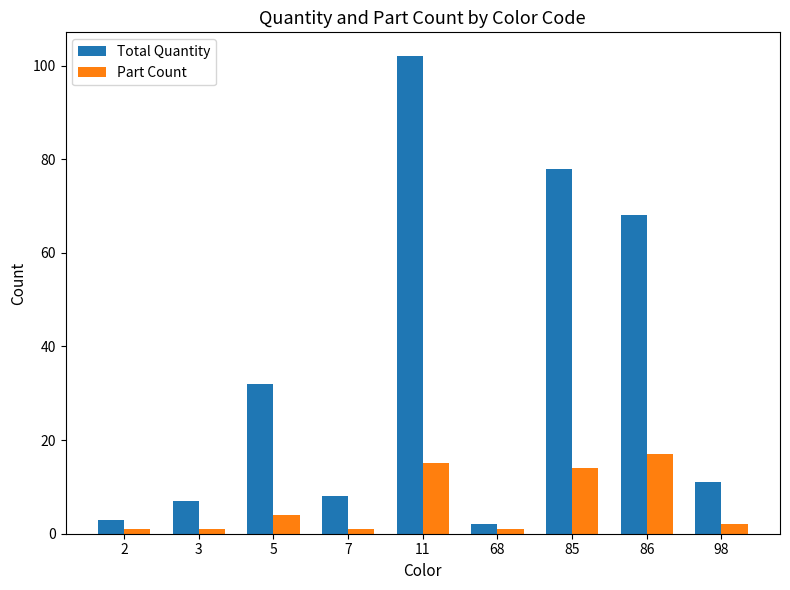

True or false: Part Count has a value of 7 at 11.

False